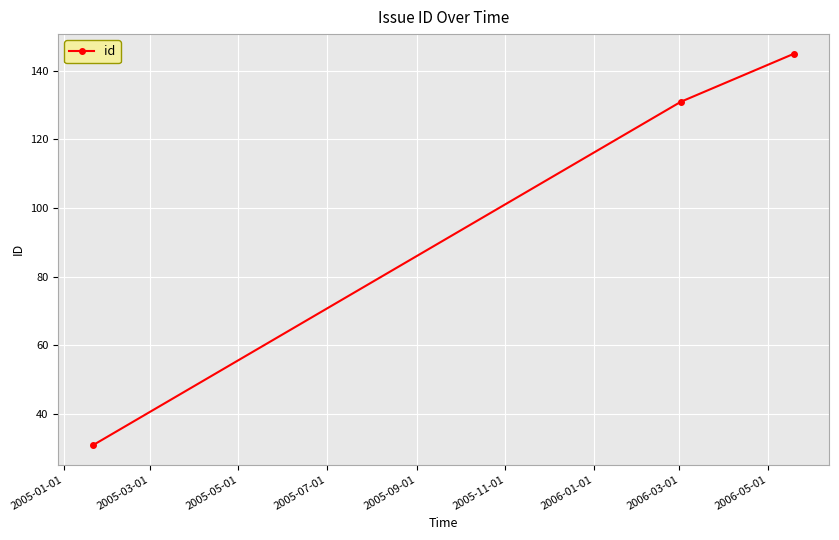

What is the difference between the second highest and minimum values?

100